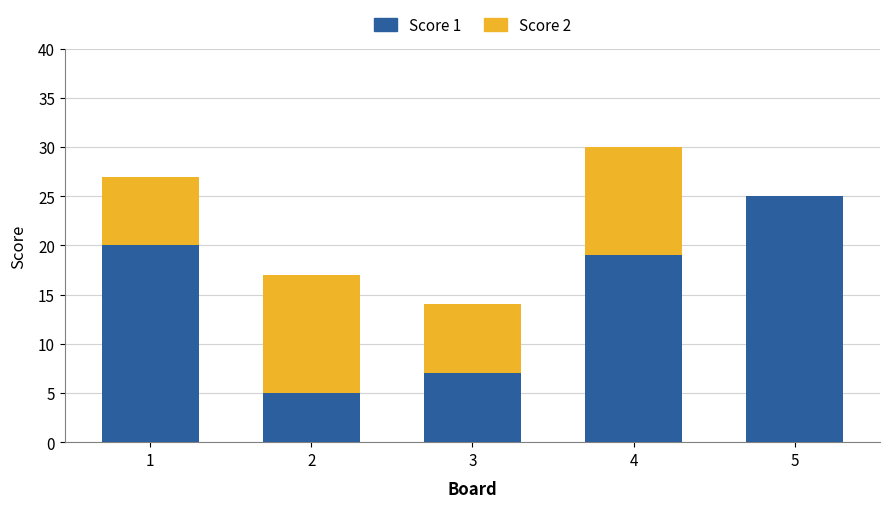

The Score 1 series shows 14 at 5. True or false?

False